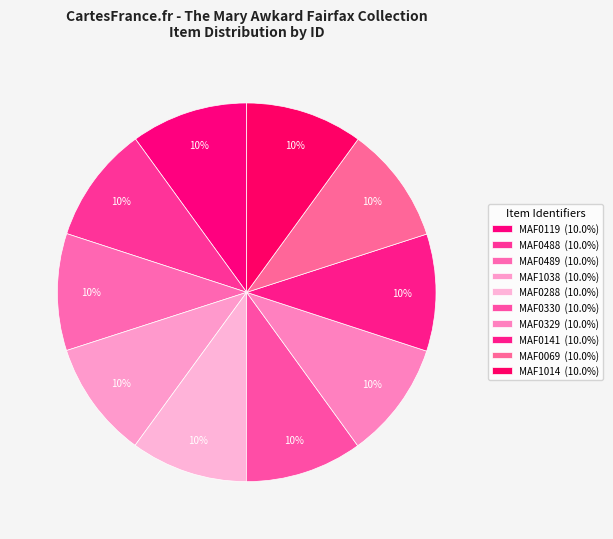

What percentage is the MAF1038 slice, to the nearest percent?

10%